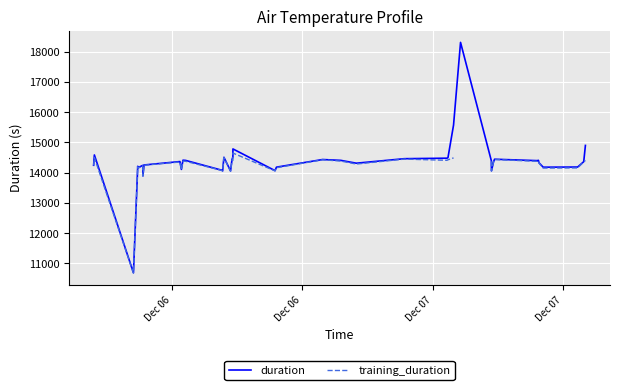

How many categories are shown in the chart?

40